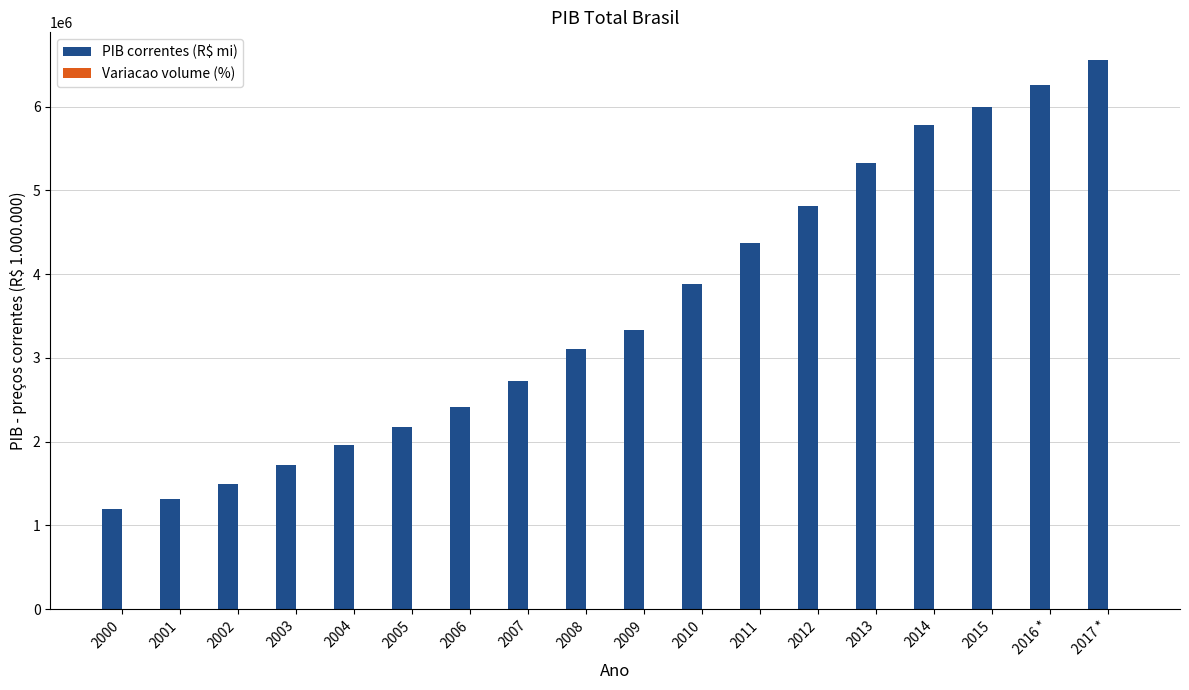

What is the sum of all PIB correntes (R$ mi) values?

64424992.3